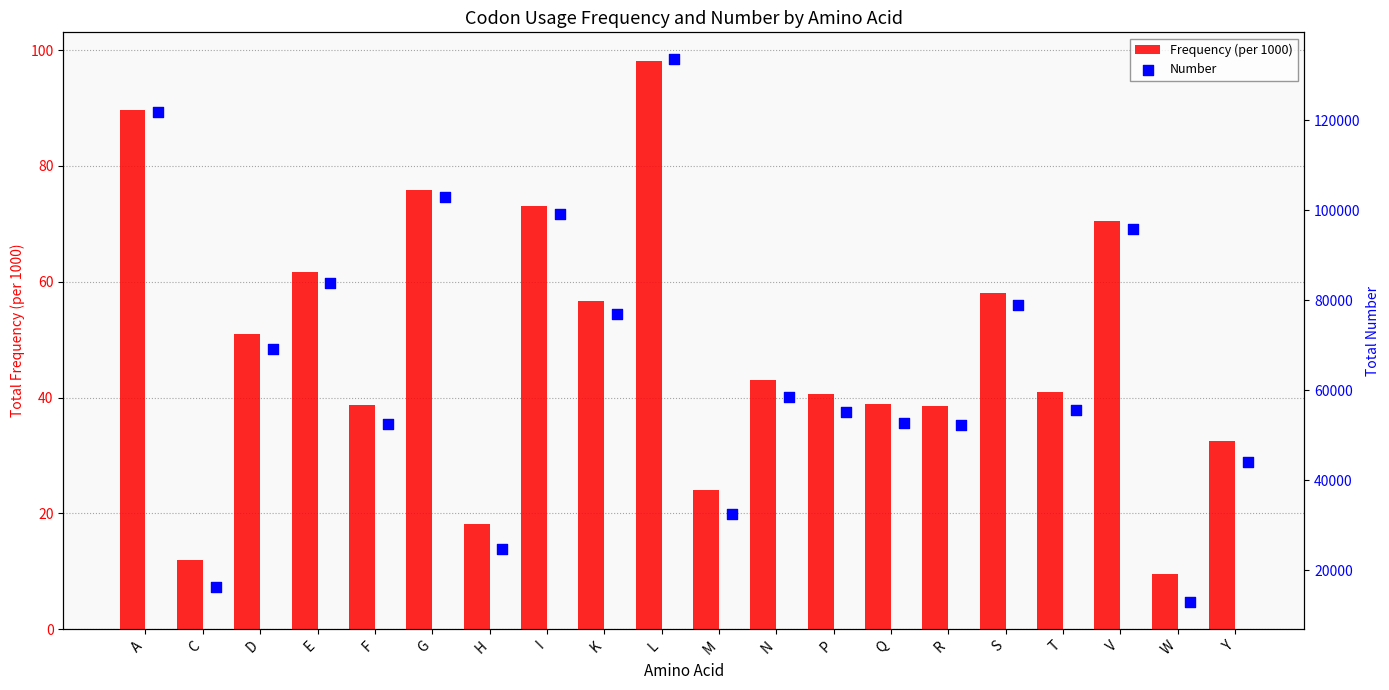

Which series contains the highest Y value?

Number